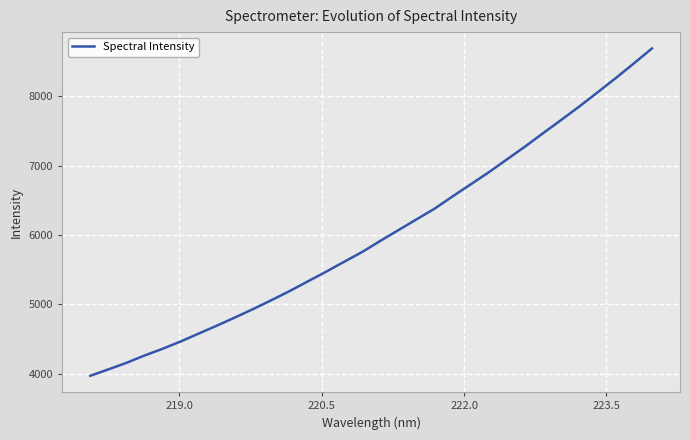

What is the greatest value displayed?

8690.6